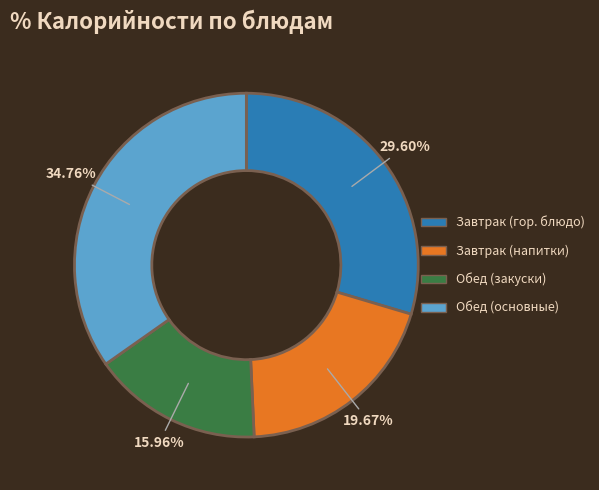

Does any single category account for the majority?

No